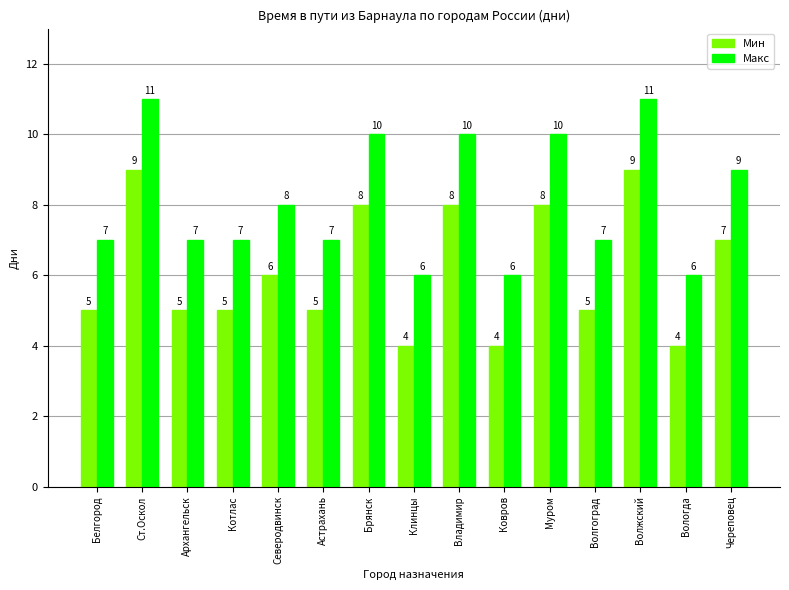

List the series in order of their peak value, highest first.

Макс, Мин